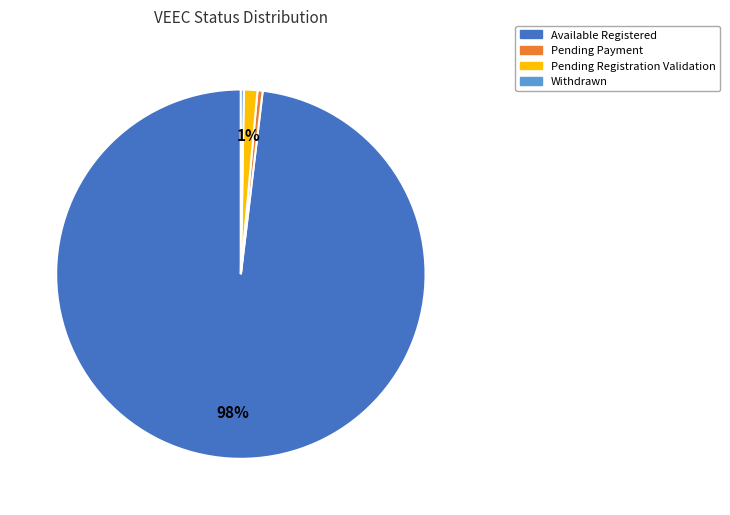

To the nearest percent, what is the average slice percentage?

25%